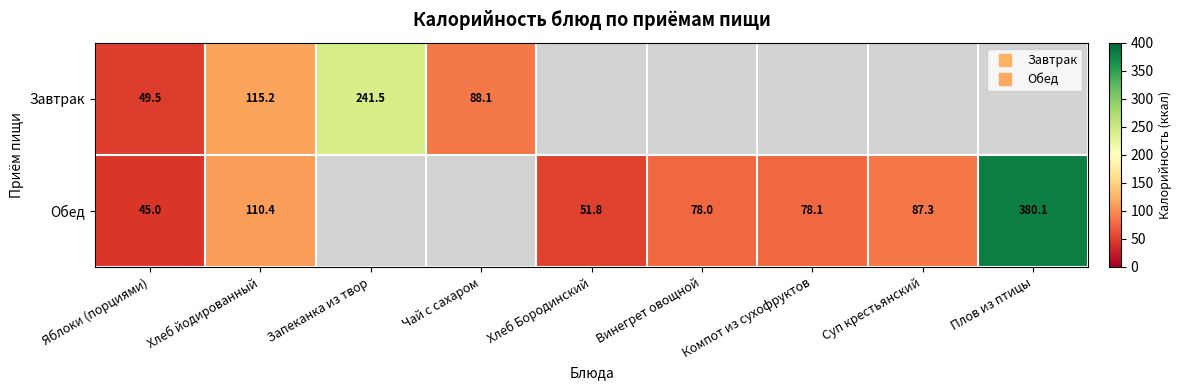

Which category has the highest value in the Завтрак series?

Запеканка из твор